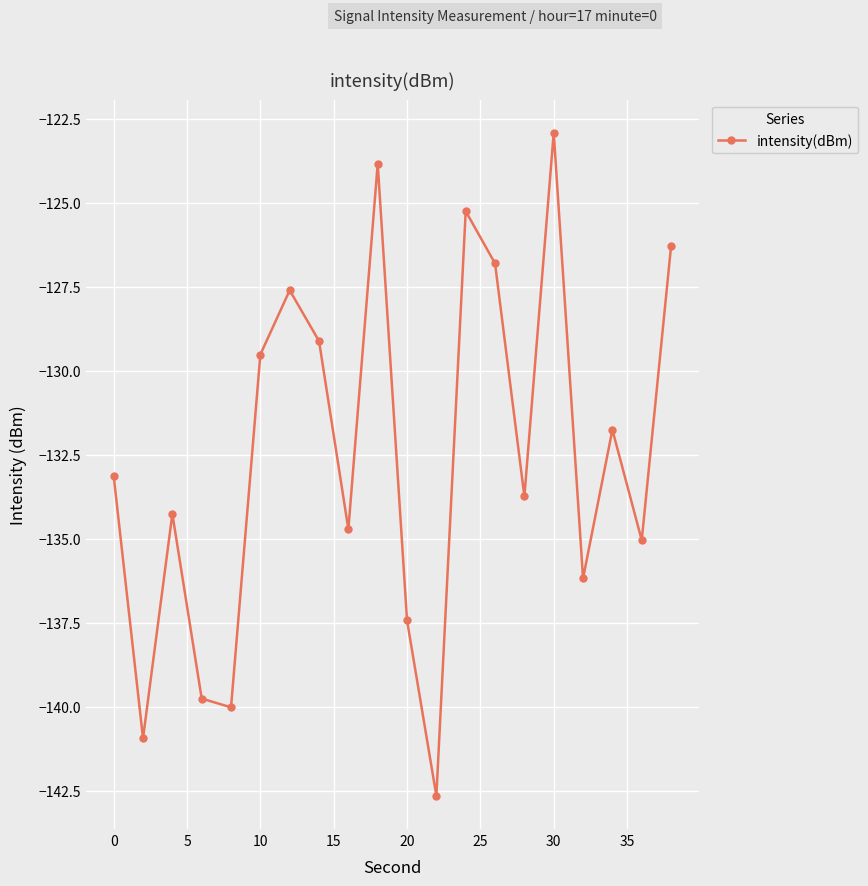

What is the difference between the maximum and second lowest values?

18.0